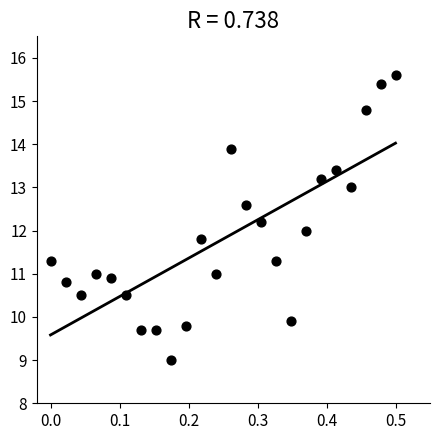

What is the range of X values (max minus min)?

0.5